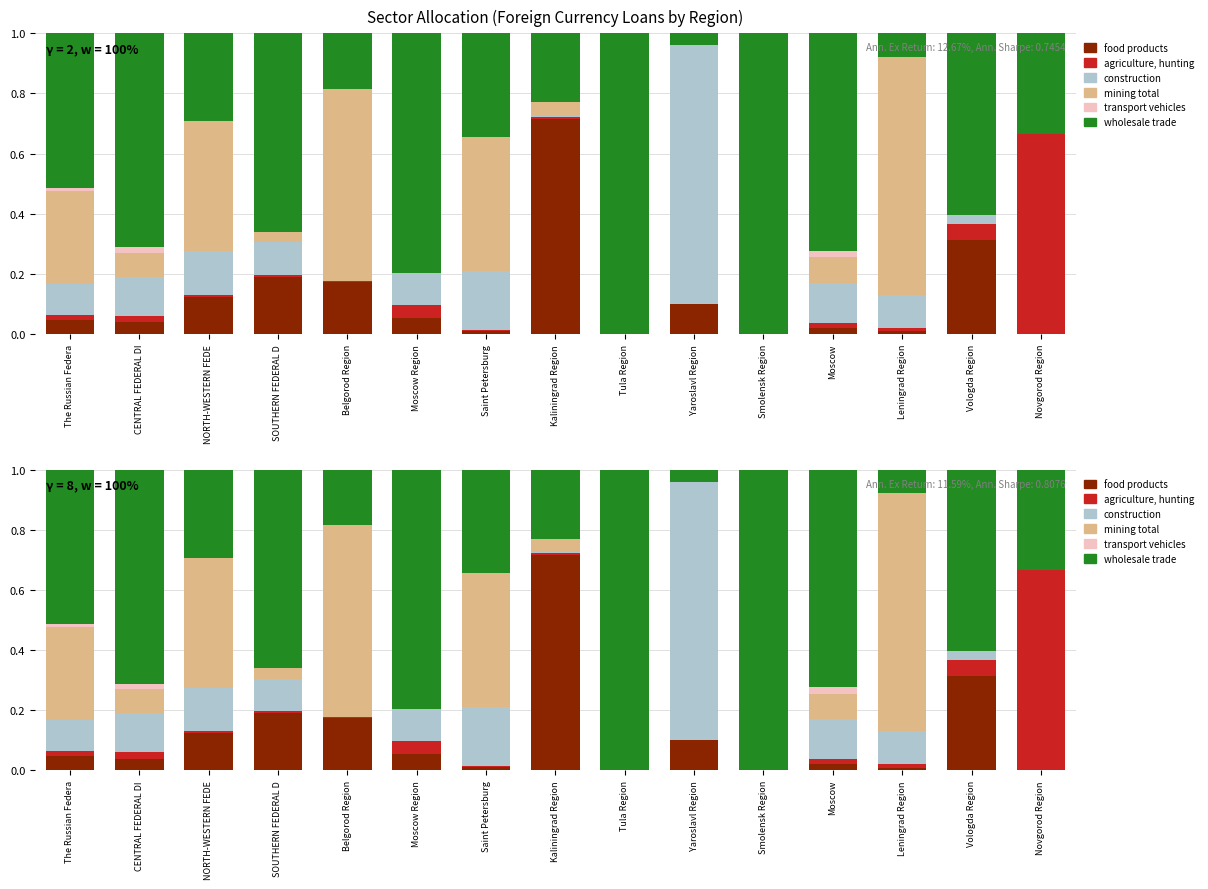

What is the difference between the construction values at SOUTHERN FEDERAL D and Novgorod Region?

0.1